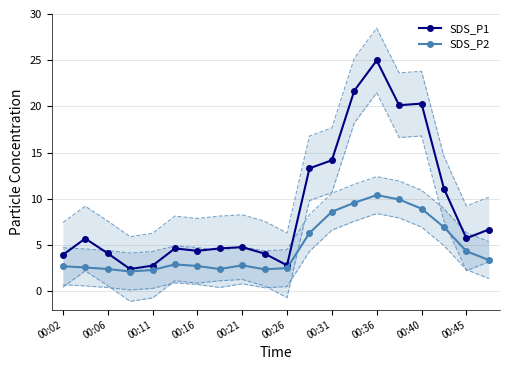

True or false: SDS_P2 has a value of 3.4 at 00:06.

False